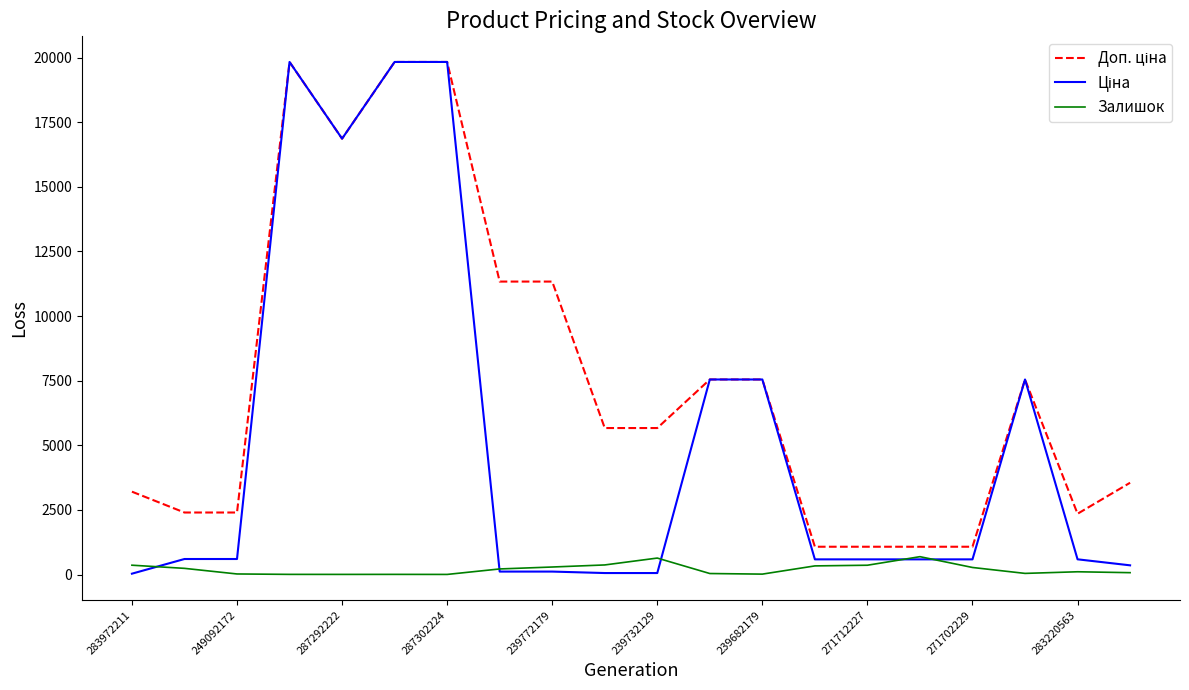

Reading left to right, extract all data points from this chart.

Доп. ціна: 3205.0	2398.7	2398.7	19831.1	16863.2	19831.1	19831.1	11334.0	11334.0	5667.0	5667.0	7545.9	7545.9	1074.5	1074.5	1074.5	1074.5	7545.9	2350.8	3550.1
Ціна: 32.0	599.7	599.7	19831.1	16863.2	19831.1	19831.1	113.3	113.3	56.7	56.7	7545.9	7545.9	586.0	586.0	586.0	586.0	7545.9	587.7	355.0
Залишок: 360.0	238.0	21.0	5.0	4.0	5.0	3.0	215.0	290.0	370.0	636.0	38.0	15.0	333.0	359.0	690.0	272.0	43.0	106.0	71.0